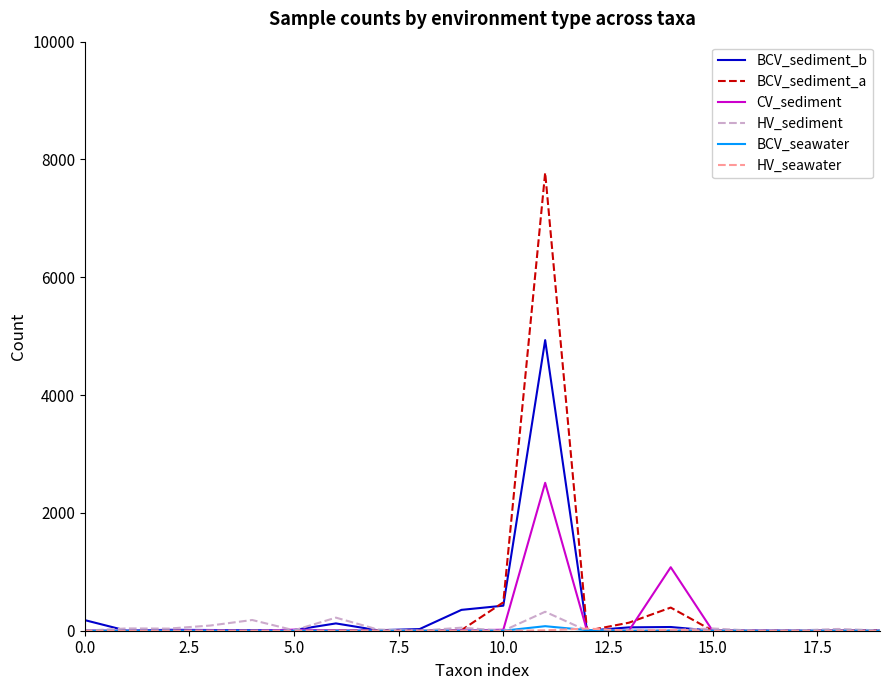

Which series has the largest range (max minus min)?

BCV_sediment_a